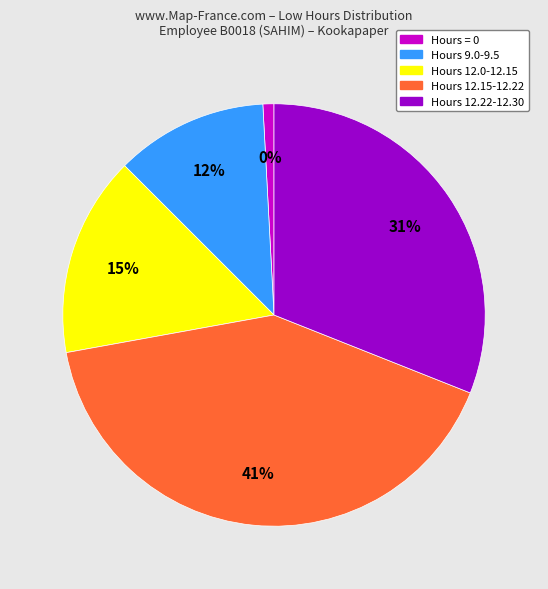

True or false: 8-Thu accounts for 1% of the total.

False